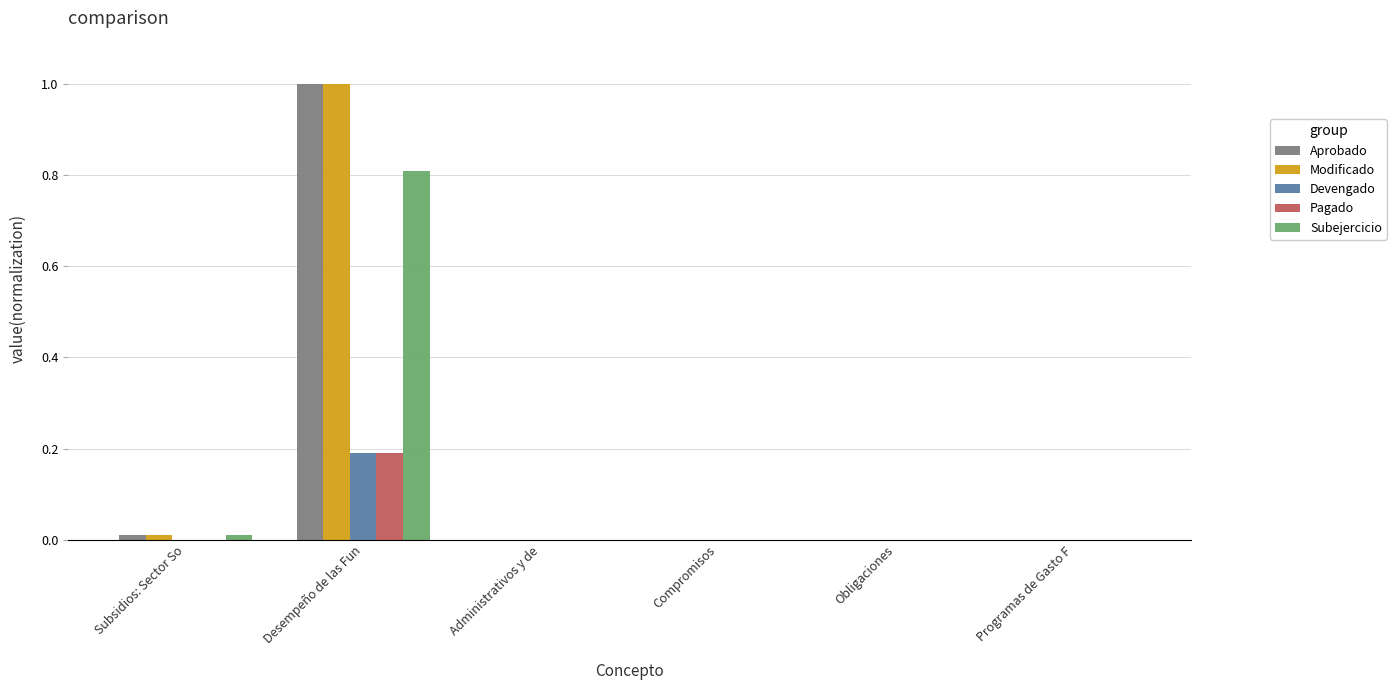

Which category has the highest value across all series?

Desempeño de las Fun